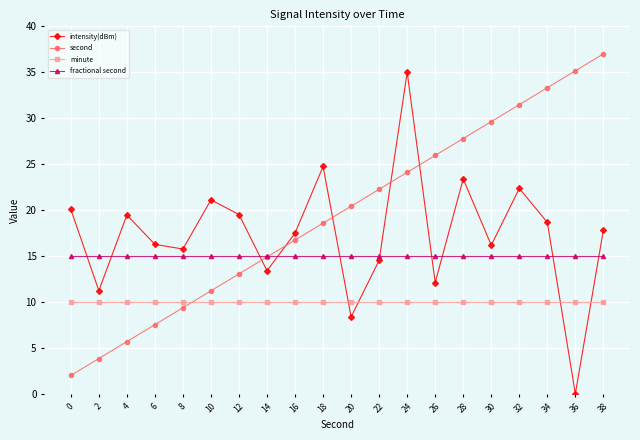

What is the value of the fractional second point at the 20th from the left?

15.0